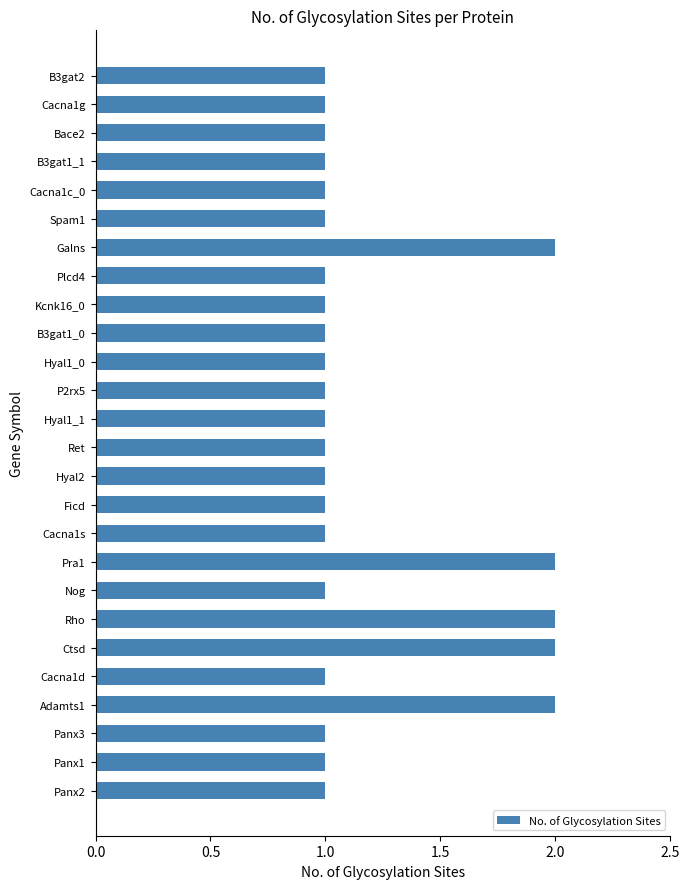

What is the smallest value displayed?

1